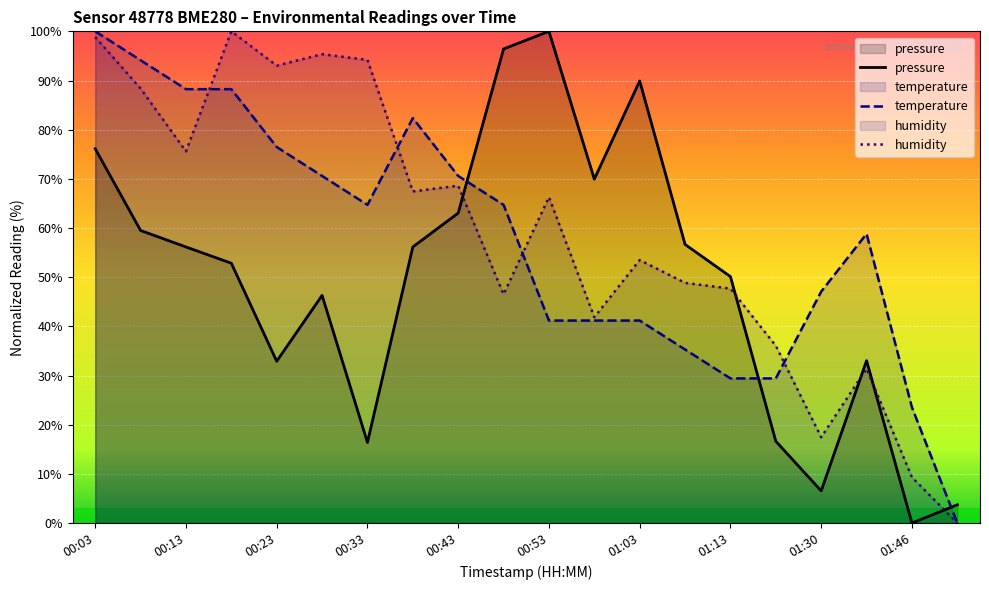

Does the chart display data point markers on the line(s)?

No